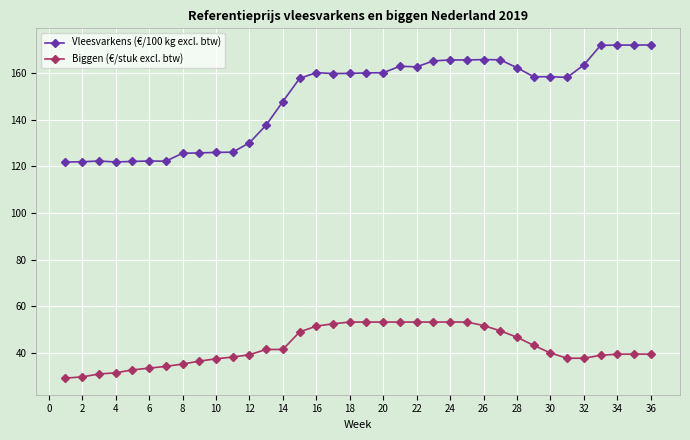

What is the value of the Vleesvarkens (€/100 kg excl. btw) point at the 14th from the left?

147.7